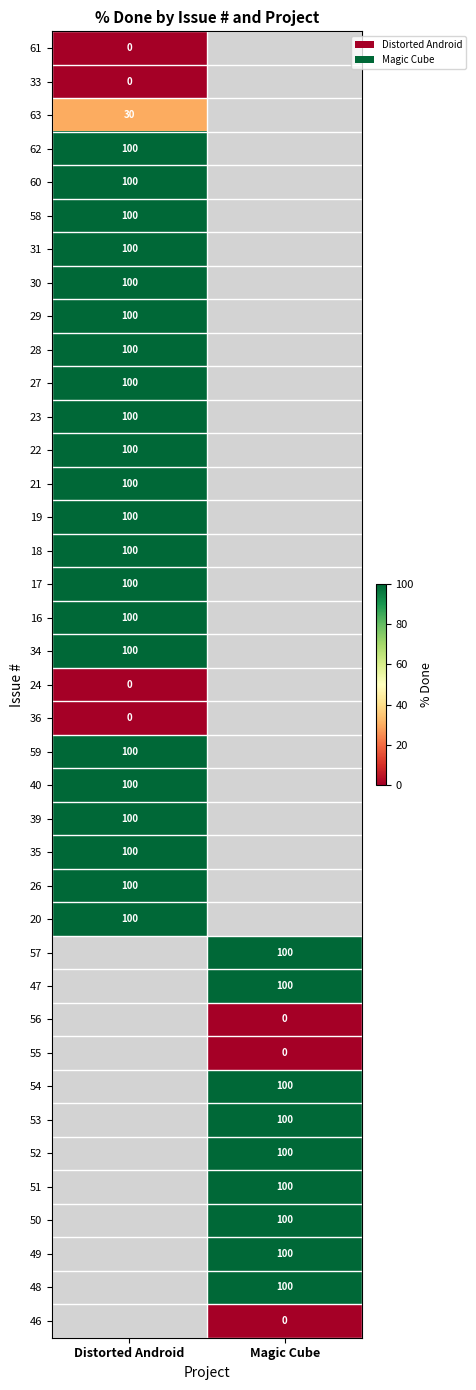

The 47 series shows 100 at Magic Cube. True or false?

True